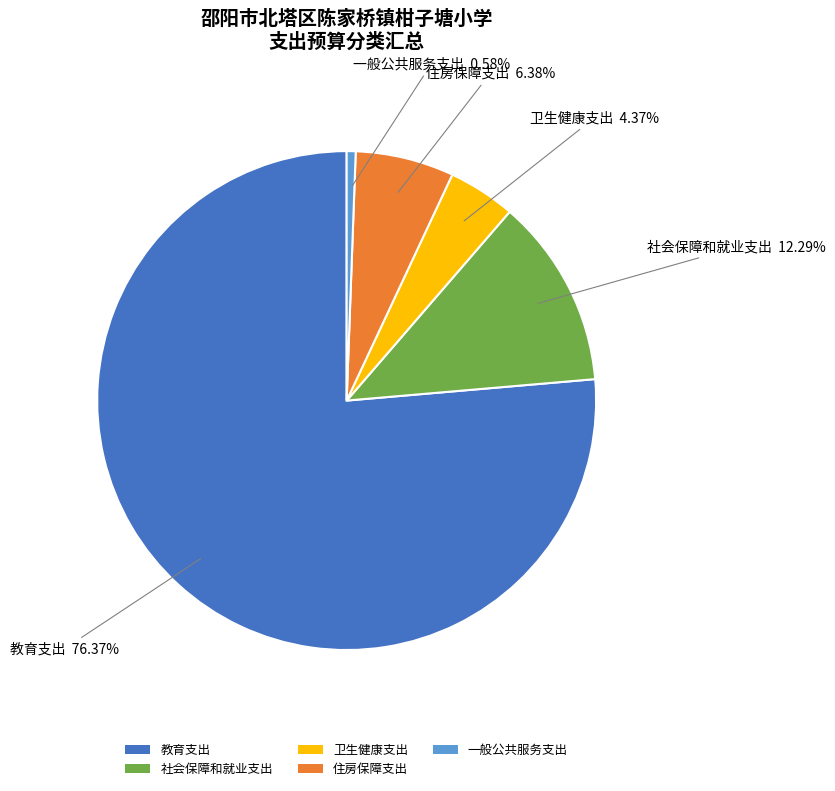

Which slice is the smallest?

一般公共服务支出